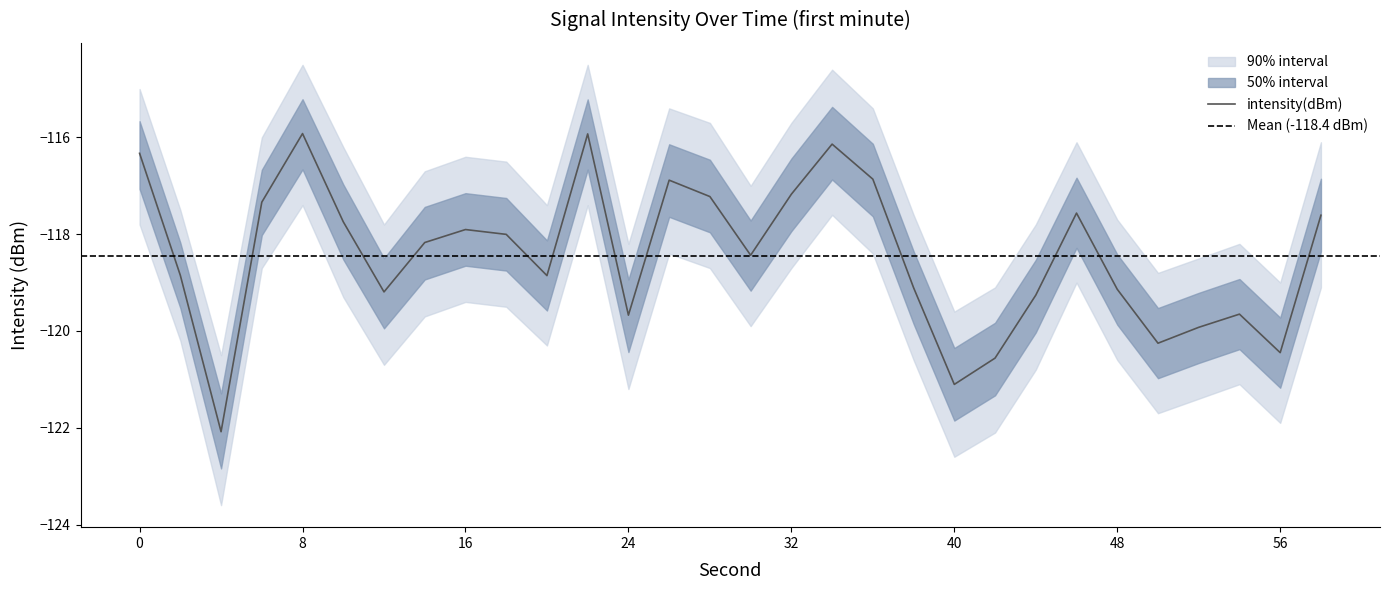

List the labels in order of lower_bound value, largest first.

8, 22, 34, 0, 26, 36, 6, 28, 32, 46, 58, 10, 16, 18, 14, 30, 2, 20, 38, 48, 12, 44, 54, 24, 52, 50, 56, 42, 40, 4